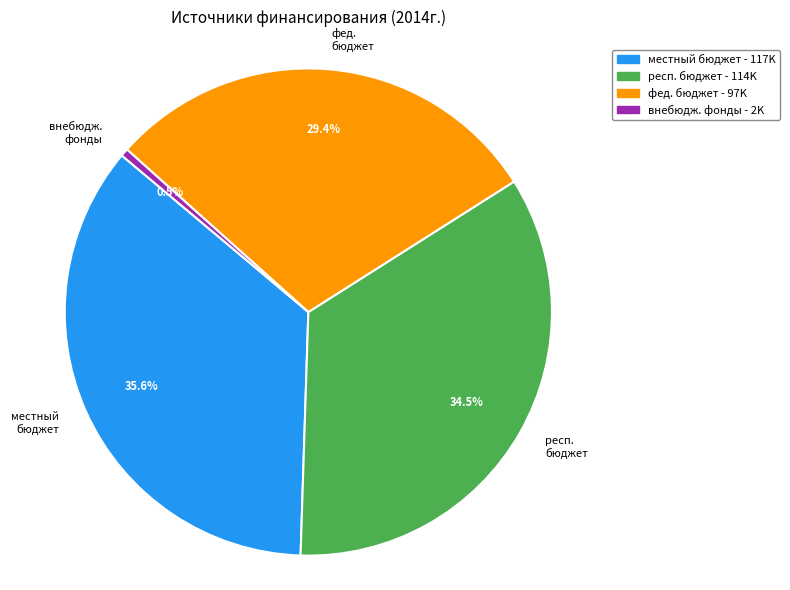

Which slice is the largest?

местный бюджет